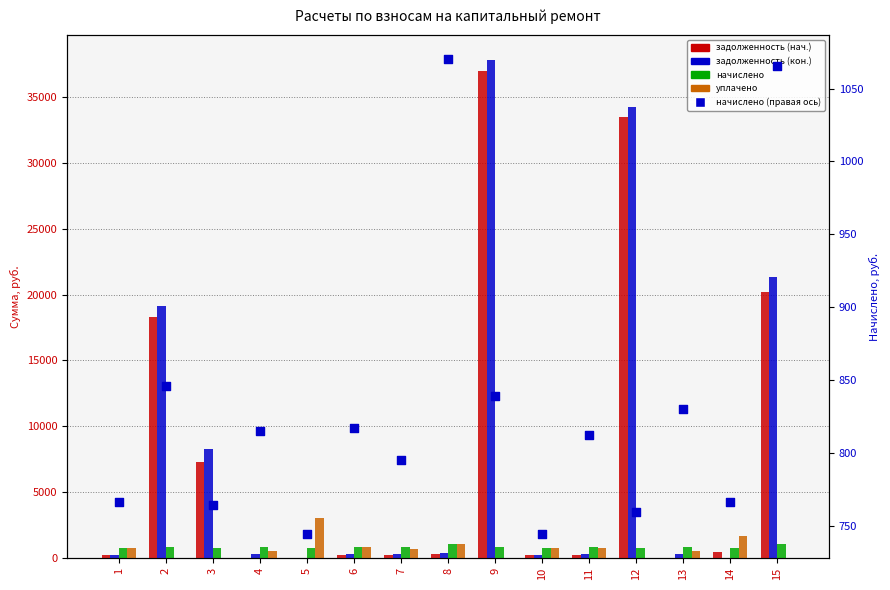

At which category is the sum across all series the highest?

9